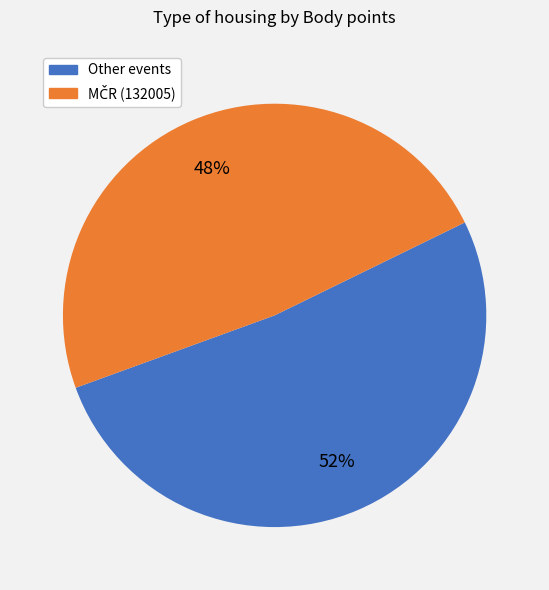

Does Other events account for over 50% of the chart?

Yes